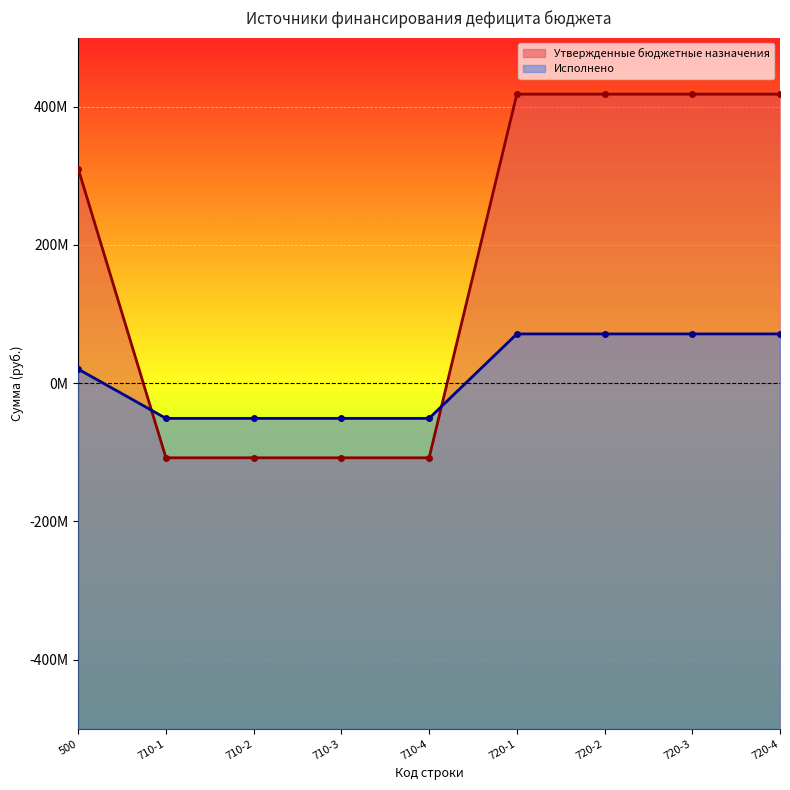

True or false: Исполнено has a value of -50908077.6 at 710-3.

True